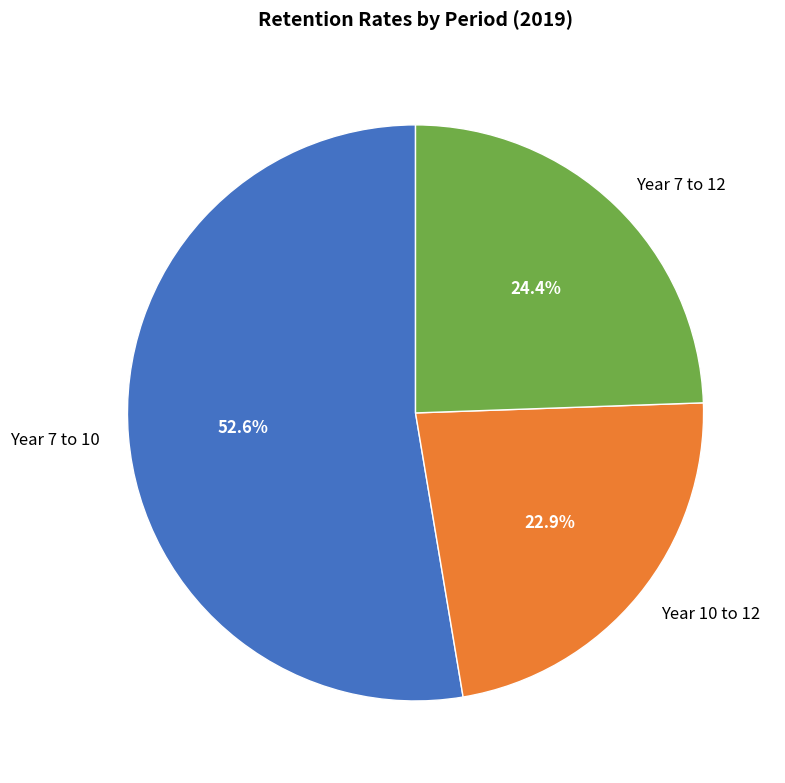

To the nearest percent, what portion does Year 7 to 10 represent?

53%